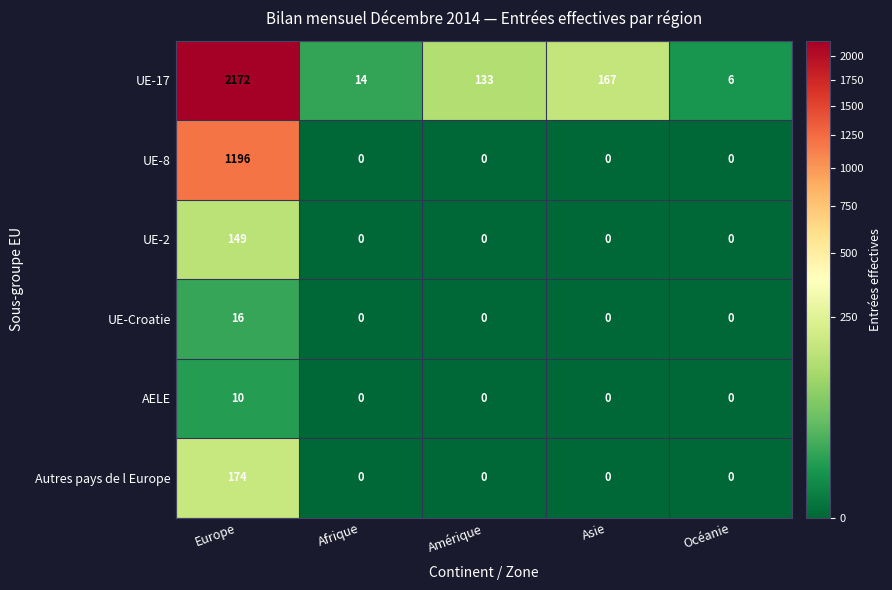

Rank the series by their maximum value, from lowest to highest.

AELE, UE-Croatie, UE-2, Autres pays de l Europe, UE-8, UE-17